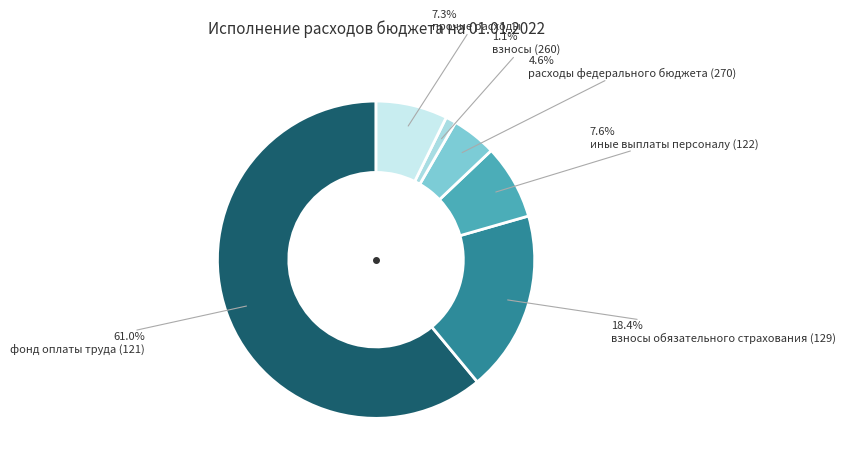

How many slices are in this pie chart?

6